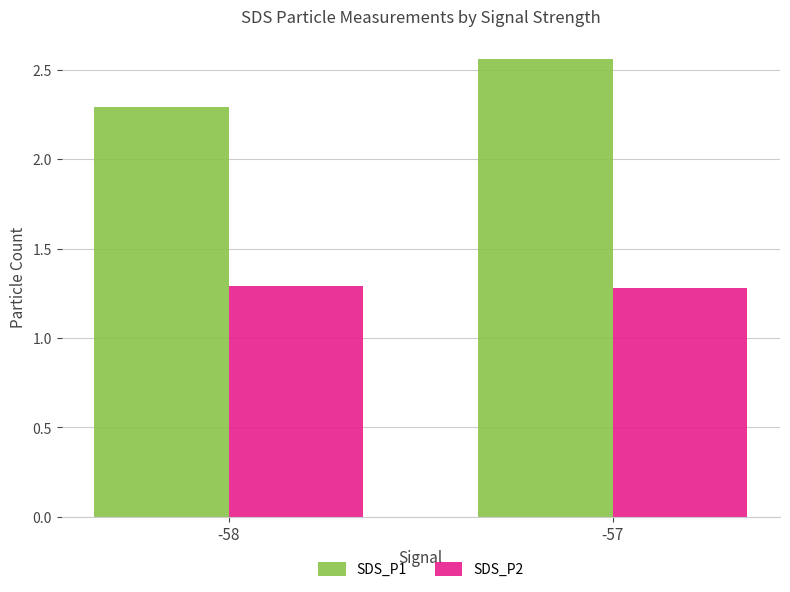

Rank the series by their maximum value, from lowest to highest.

SDS_P2, SDS_P1